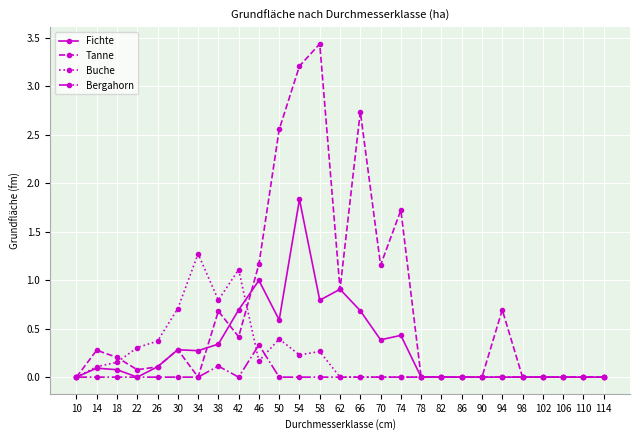

Which series has the widest spread of values?

Tanne